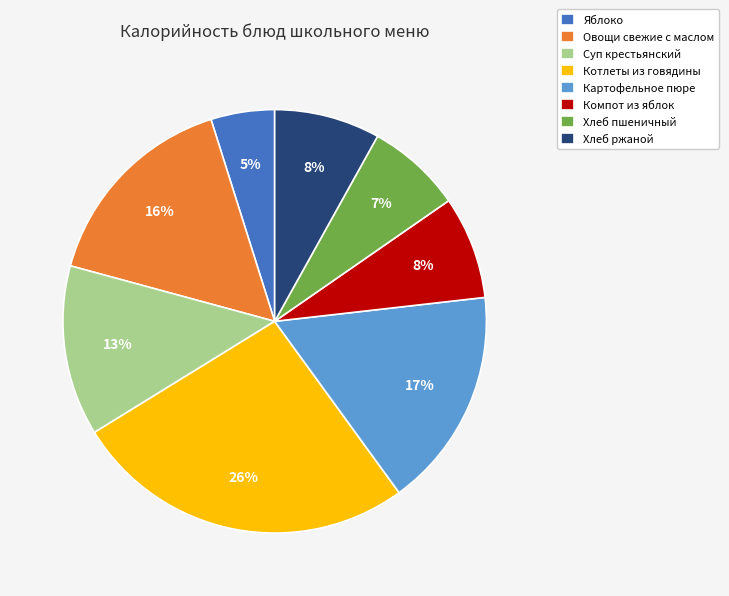

To the nearest percent, what is the average slice percentage?

12%